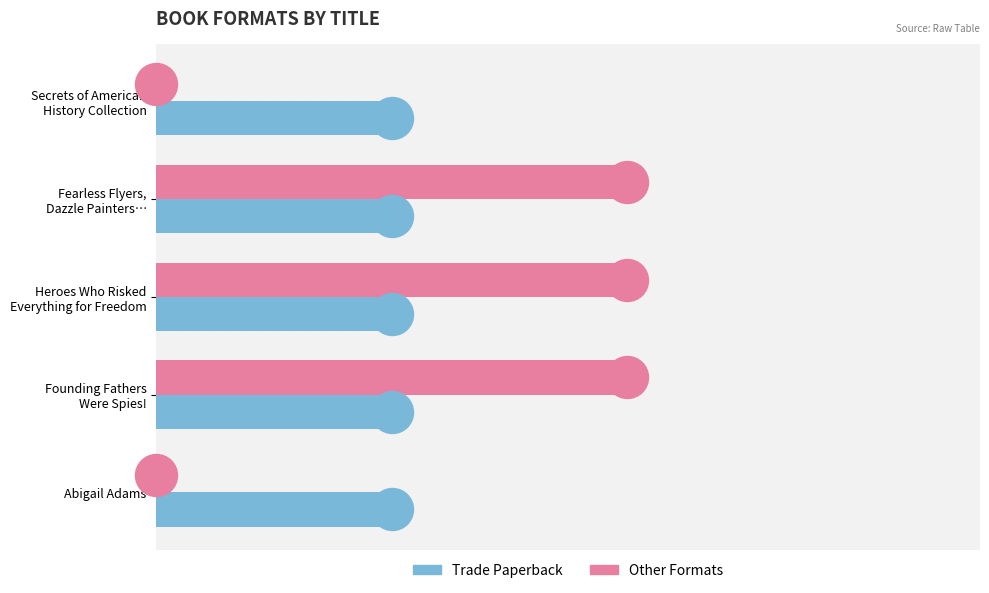

Which series has the largest total across all categories?

Other Formats